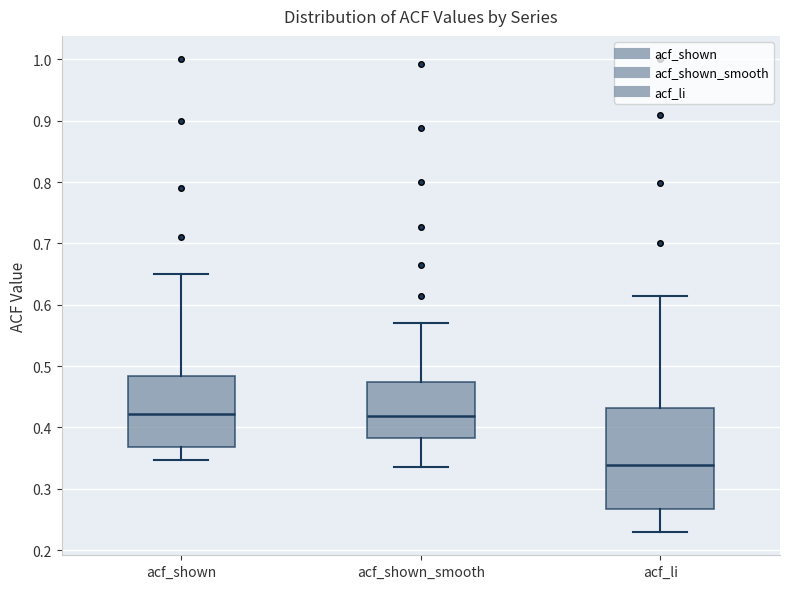

Where is the upper edge of the box for acf_shown_smooth on the y-axis? The values are not printed on the chart, so give them approximately, as read against the axis.

0.47